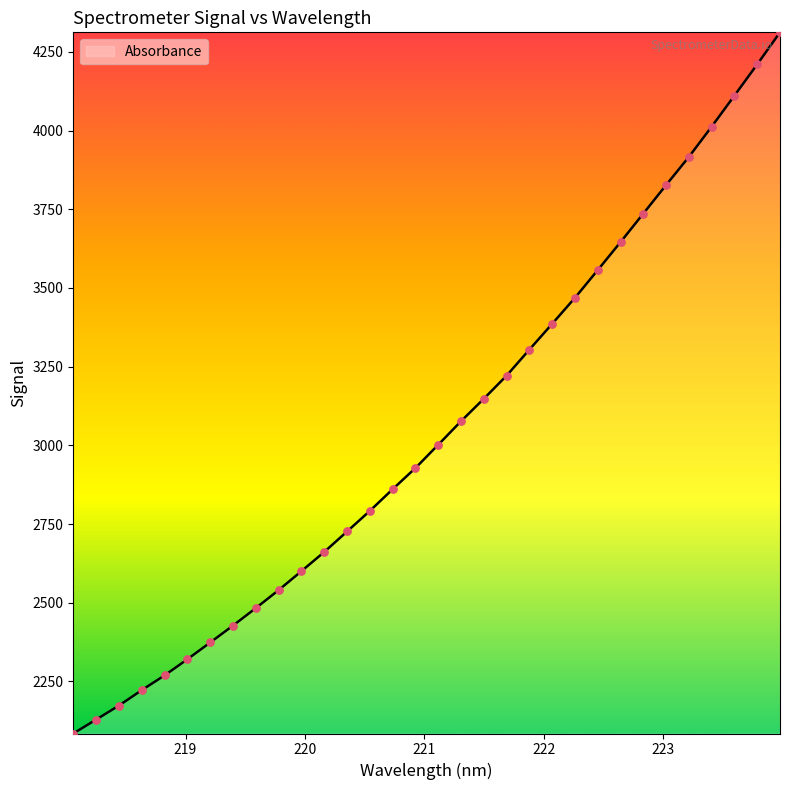

What is the difference between the maximum and minimum values?

2227.9